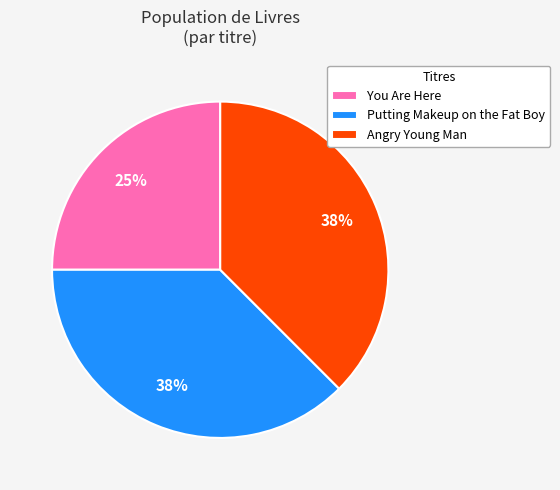

To the nearest percent, what is the combined percentage of Angry Young Man and Putting Makeup on the Fat Boy?

75%